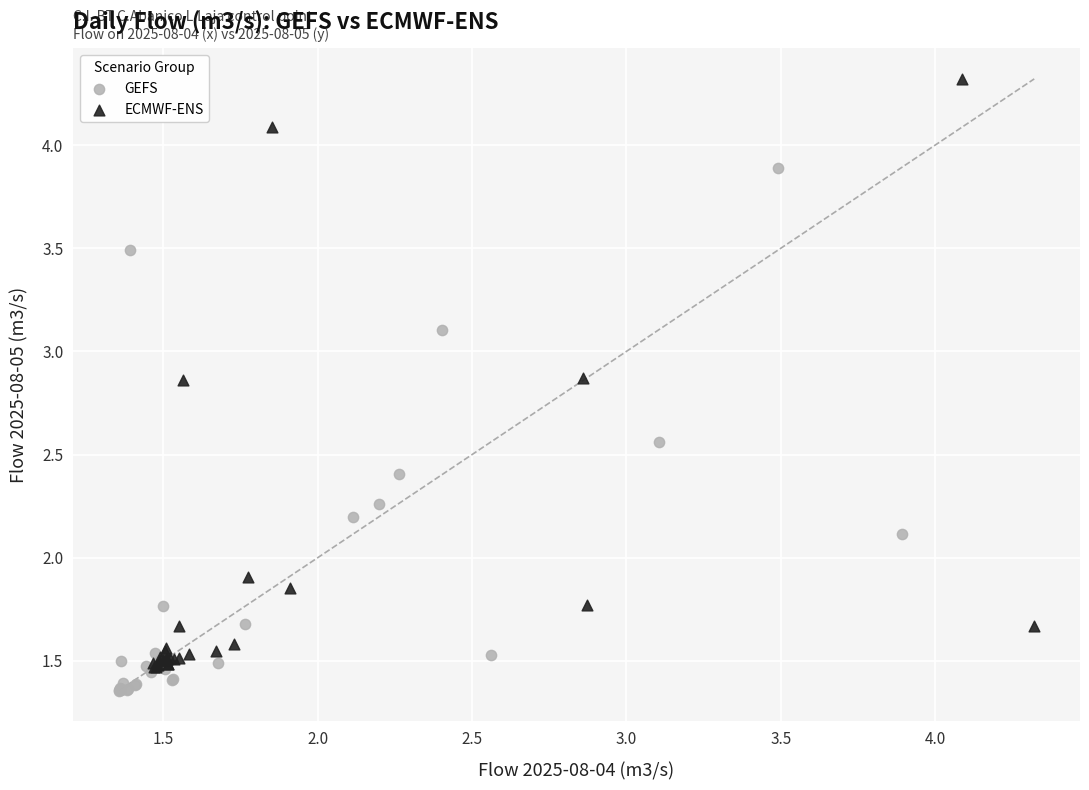

Which series has the widest spread of Y values?

ECMWF-ENS